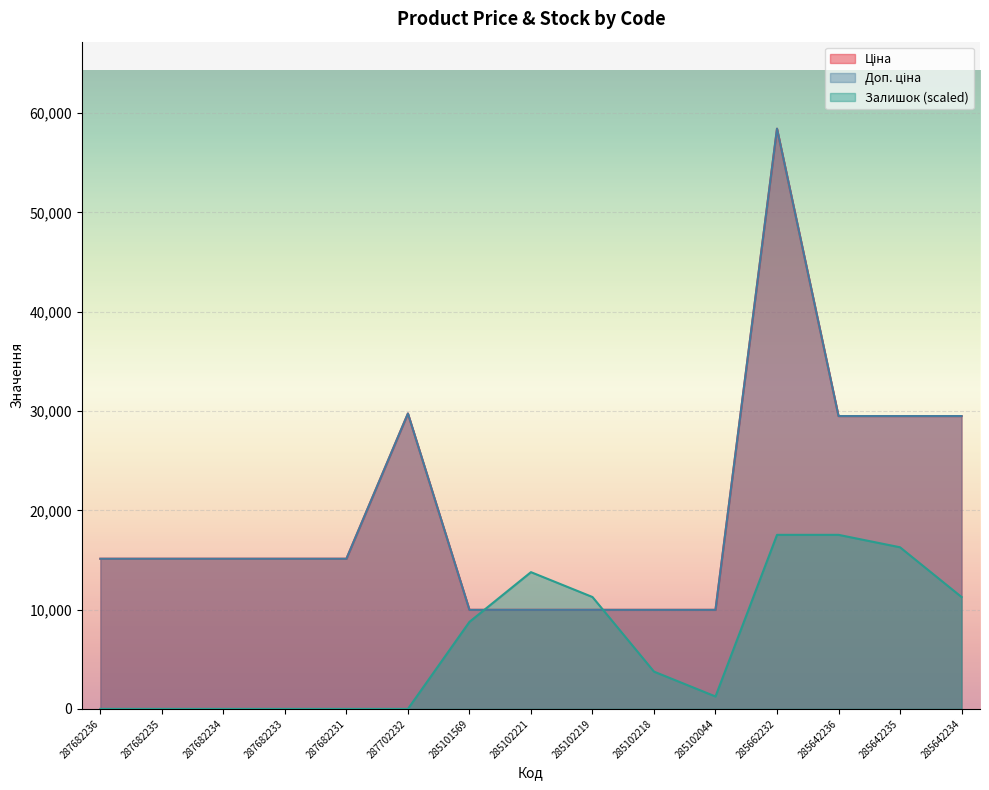

What is the value of the Доп. ціна point at the 15th from the left?

29491.5